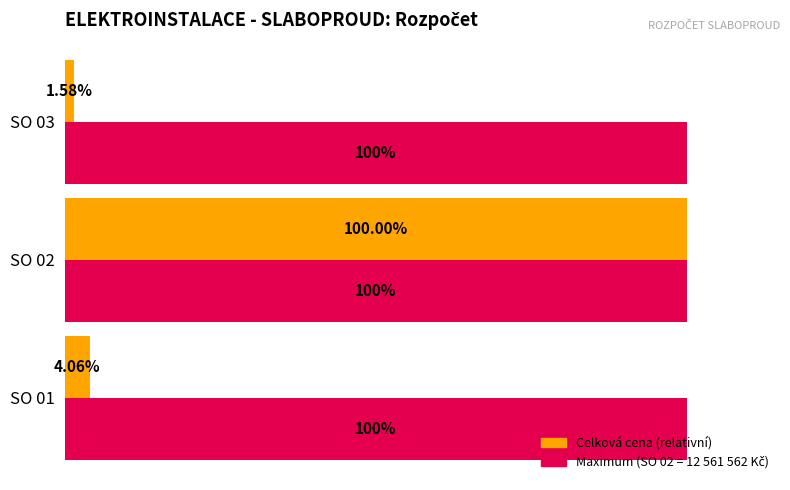

At which category is the sum across all series the highest?

SO 02